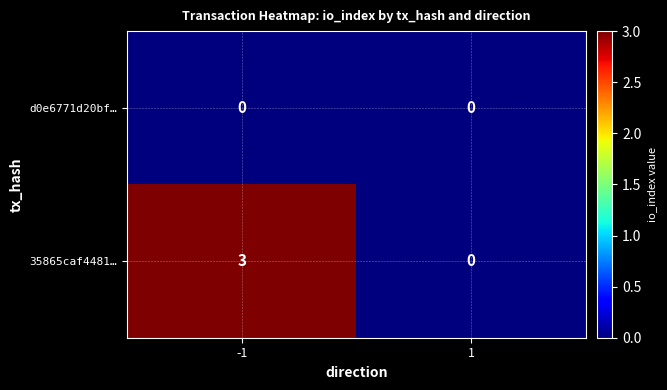

The value of 35865caf4481… at -1 is 2. True or false?

False